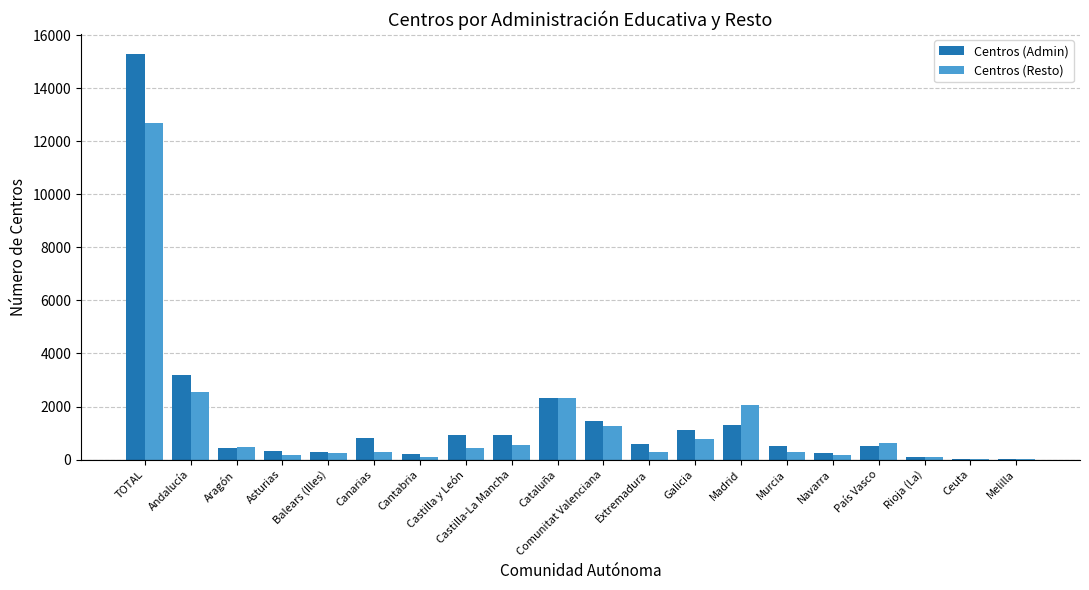

Which category has the highest value in the Centros (Resto) series?

TOTAL